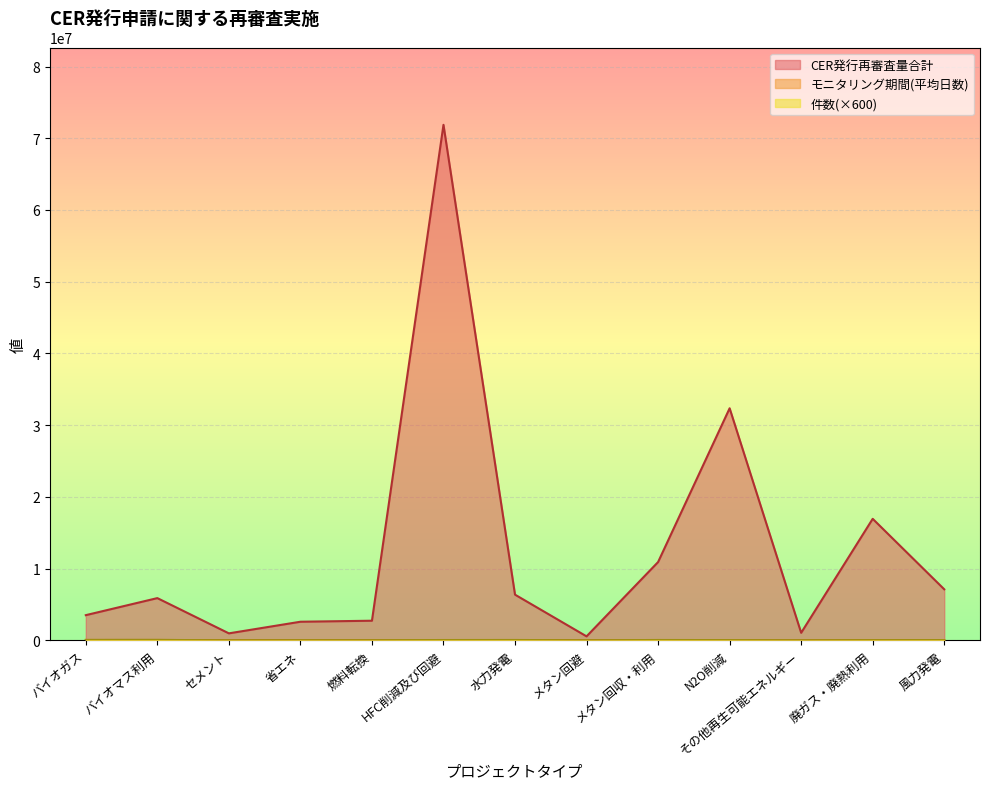

How many interior local peaks does the CER発行再審査量合計 series have?

4